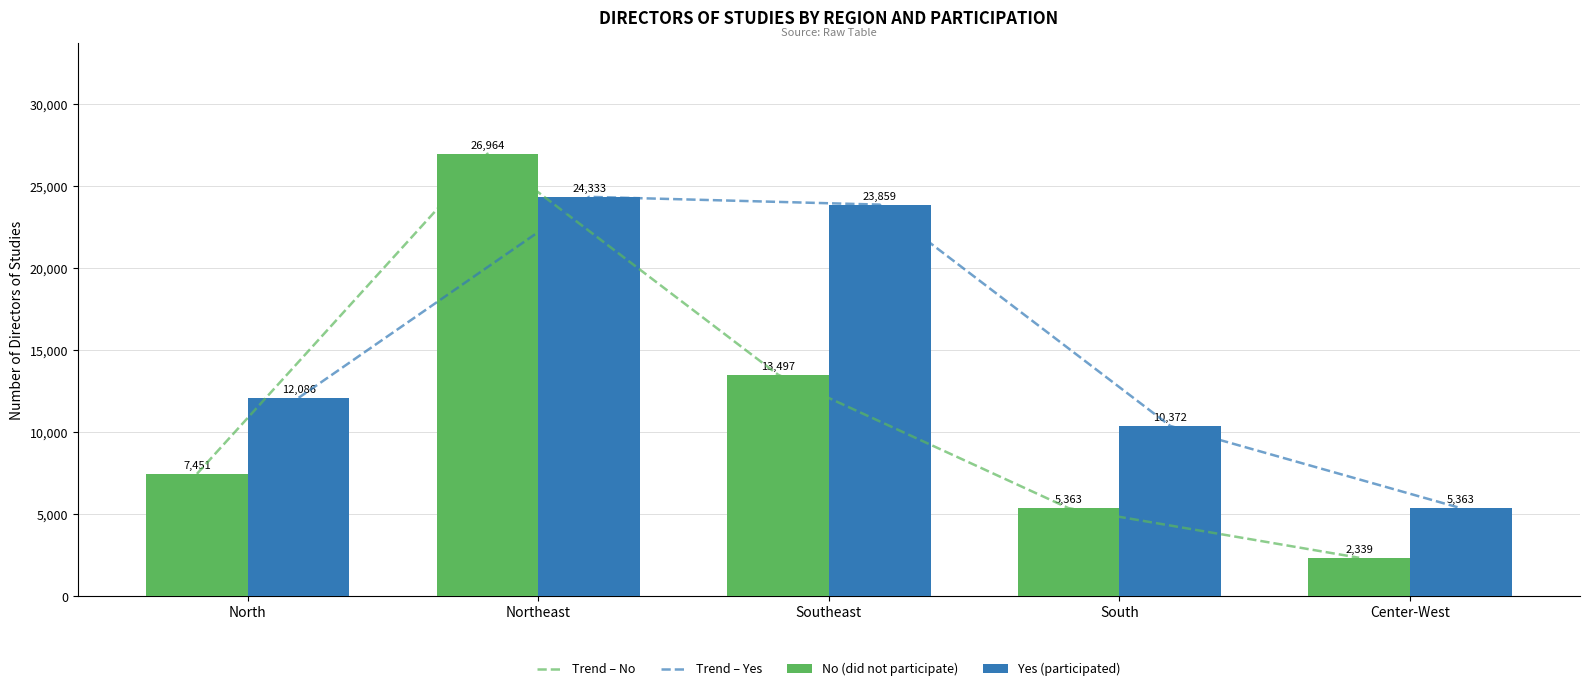

The value of Trend – Yes at South is 3706. True or false?

False